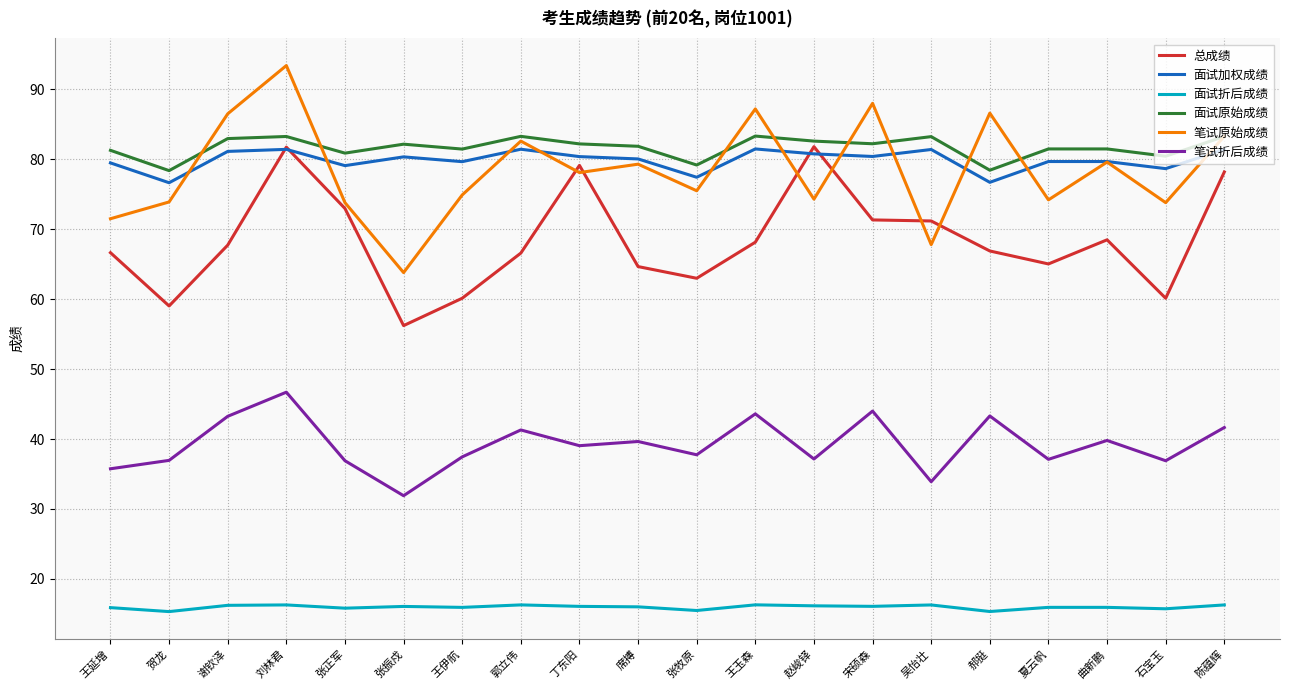

Rank the series at 张牧原 from lowest to highest value.

面试折后成绩, 笔试折后成绩, 总成绩, 笔试原始成绩, 面试加权成绩, 面试原始成绩